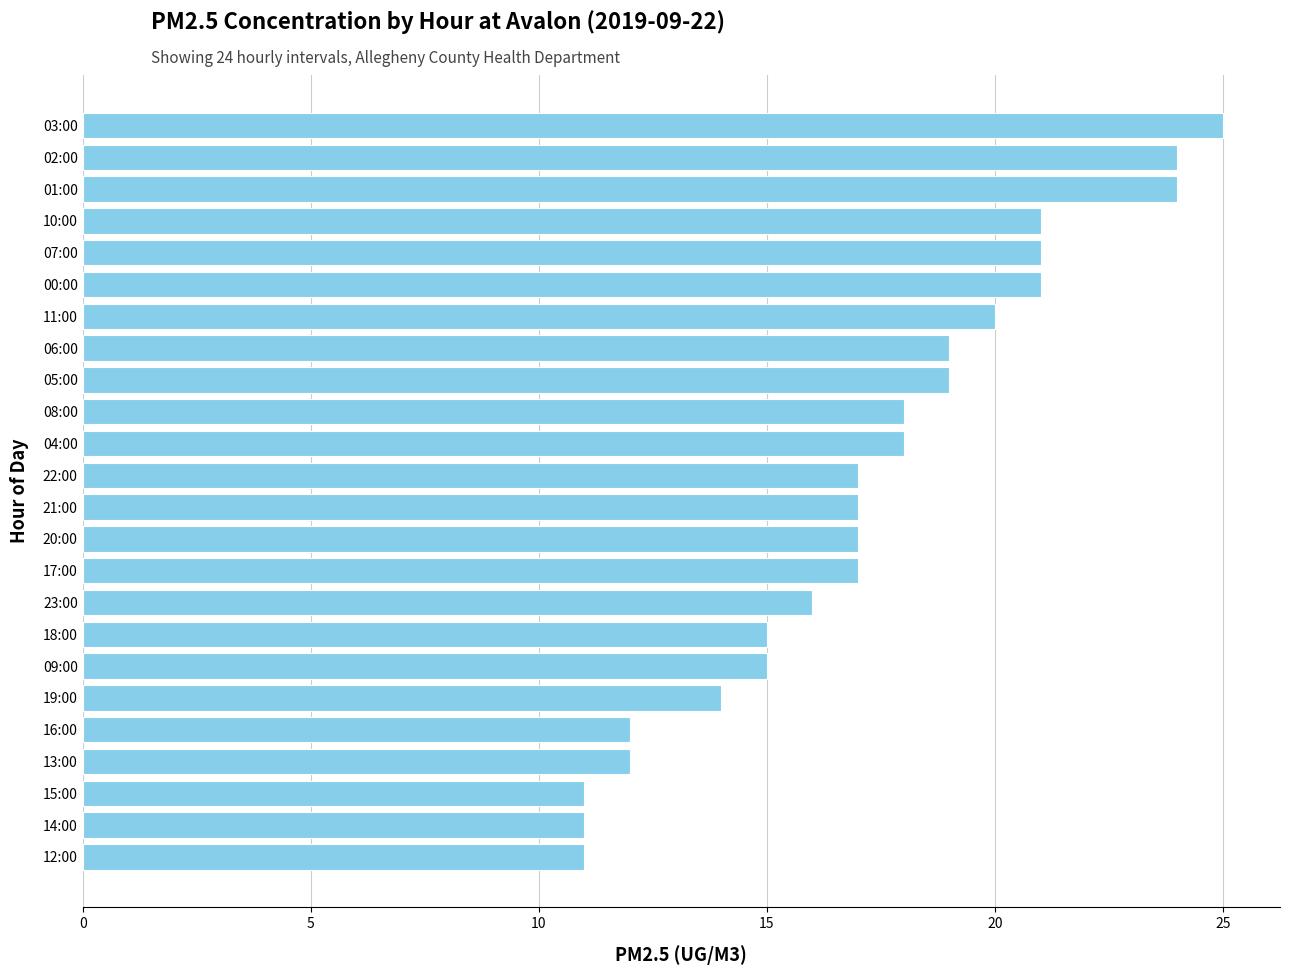

True or false: the data shows 12 at 13:00.

True